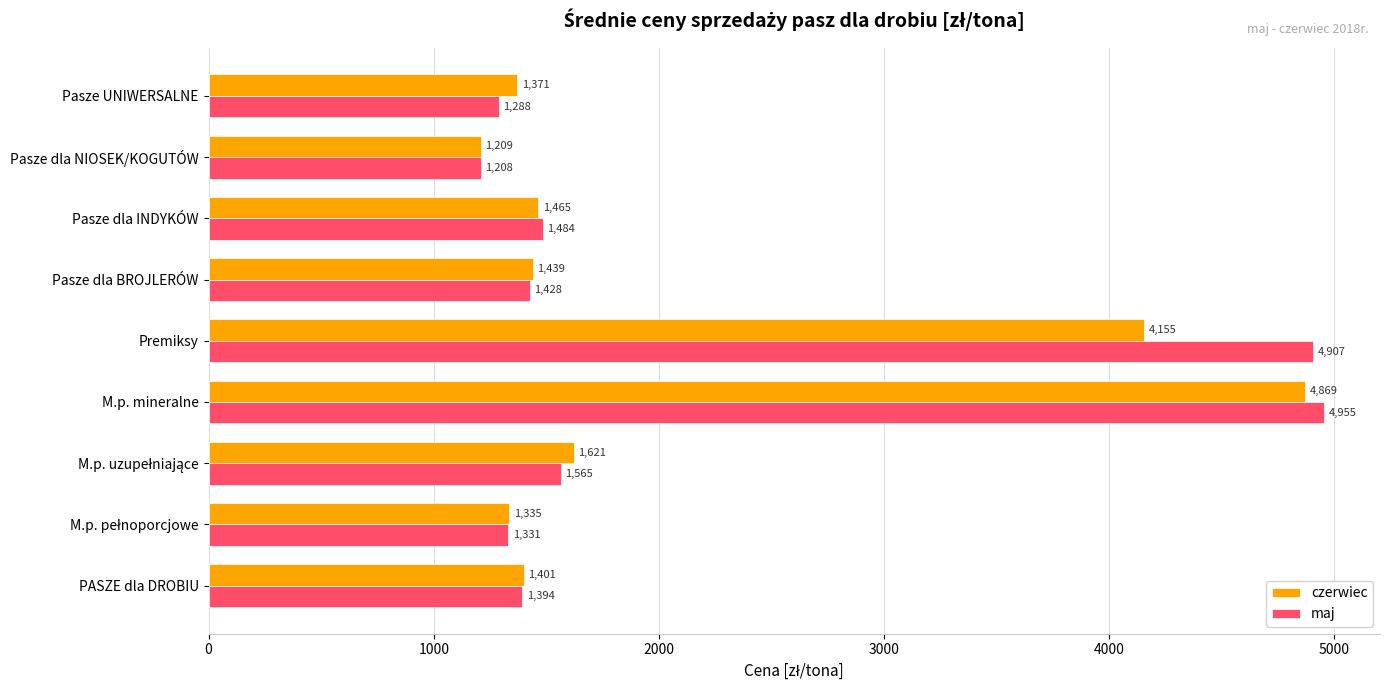

Where is czerwiec nearest to the value 3039?

Premiksy